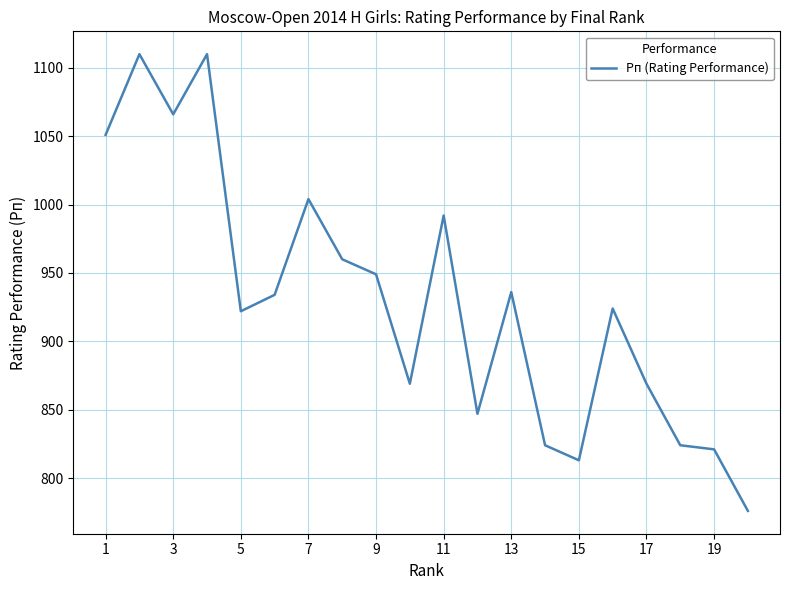

What is the difference between the maximum and minimum values?

334